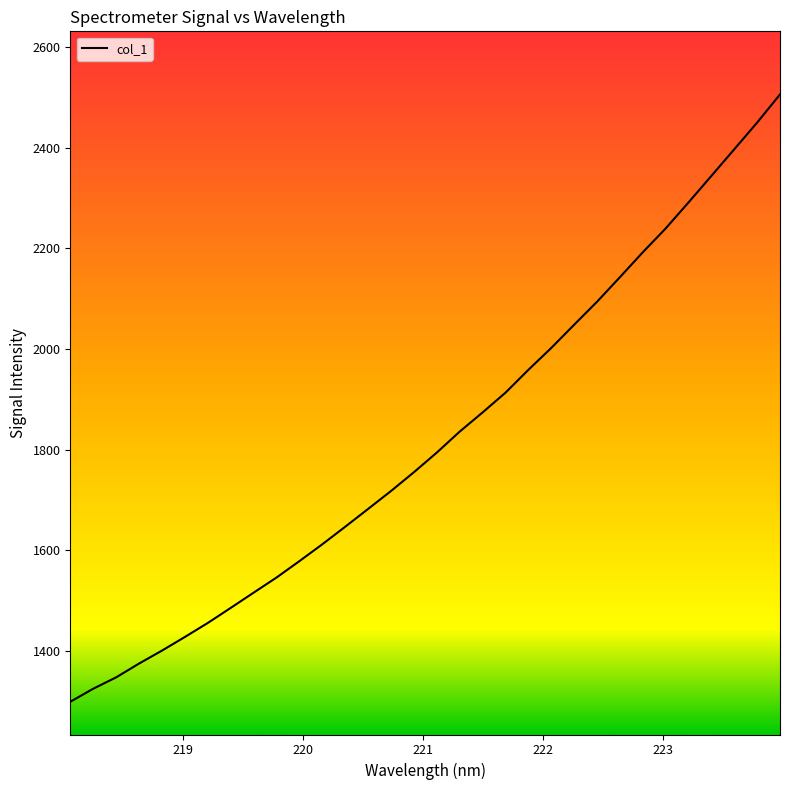

What is the difference between the maximum and minimum values?

1205.8